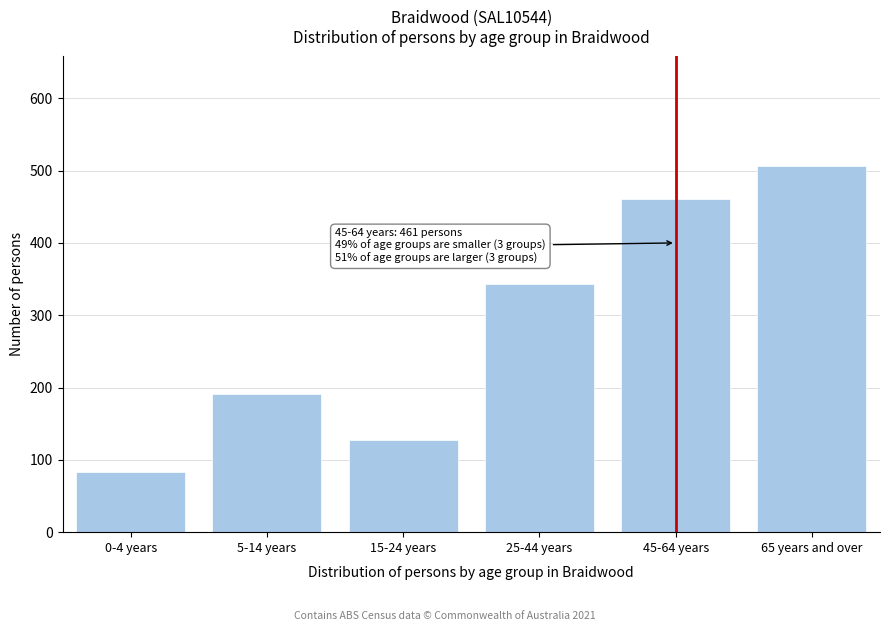

Reading left to right, what are all the values shown in this chart?

83	191	128	343	461	506